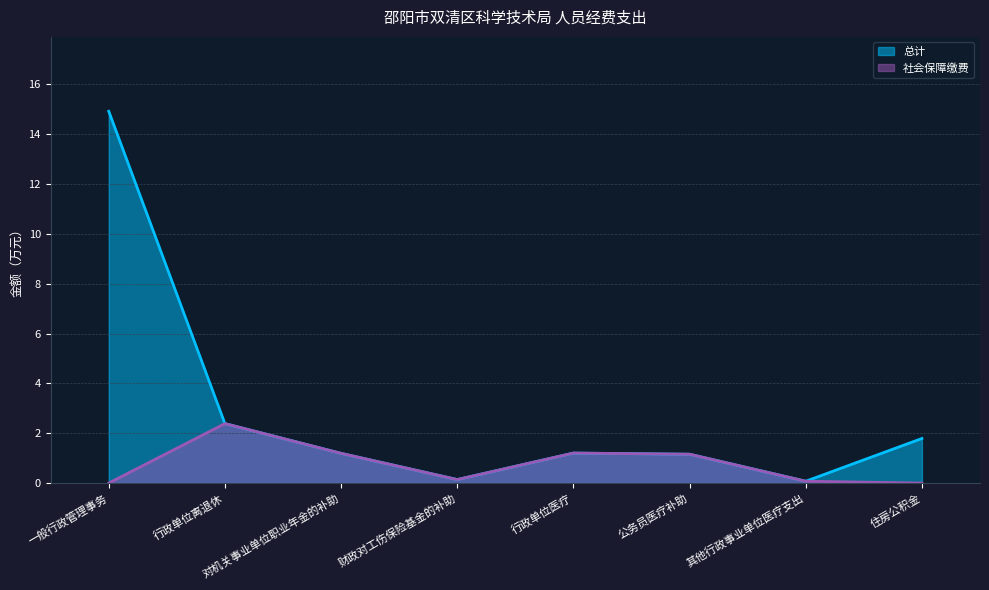

At which label does 总计 first exceed 1?

一般行政管理事务